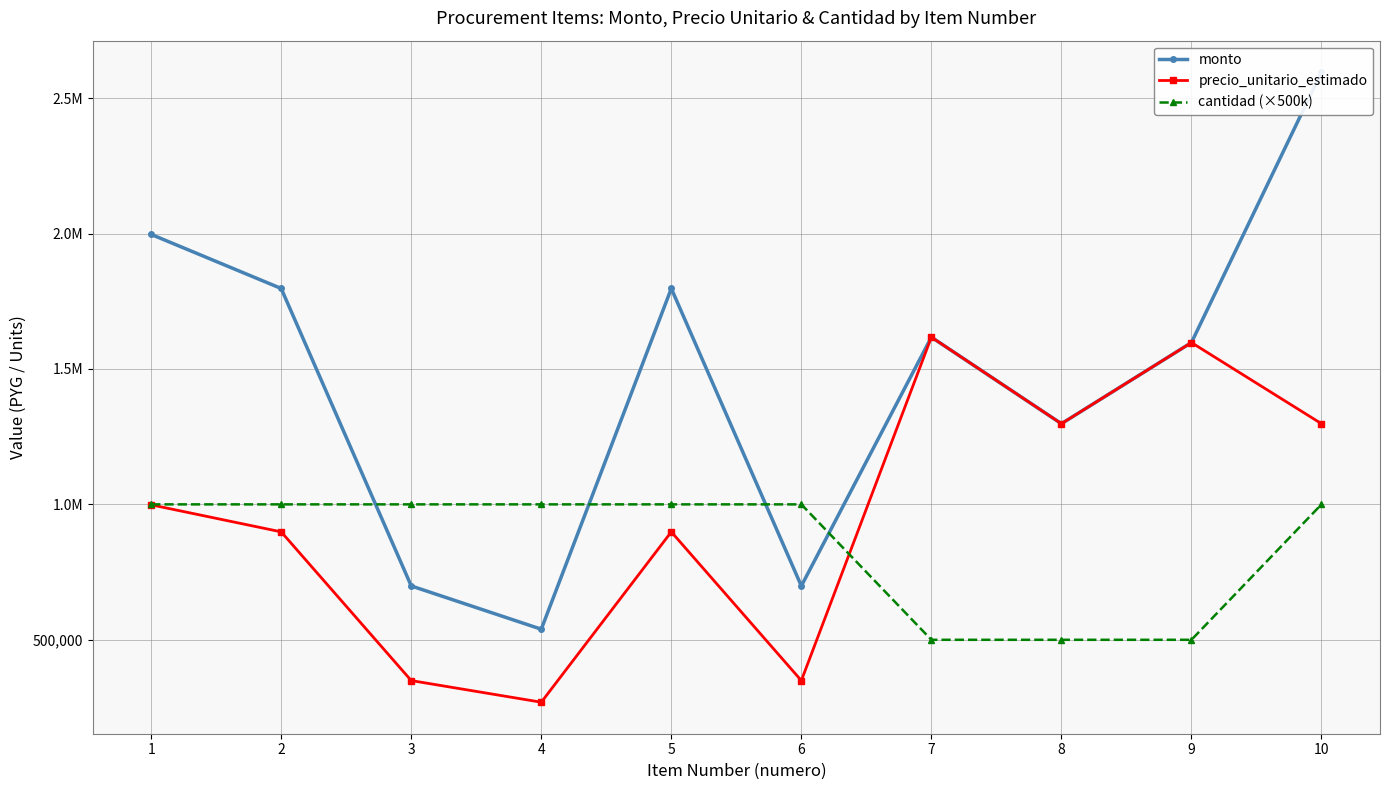

How many times do cantidad (×500k) and monto cross each other?

4